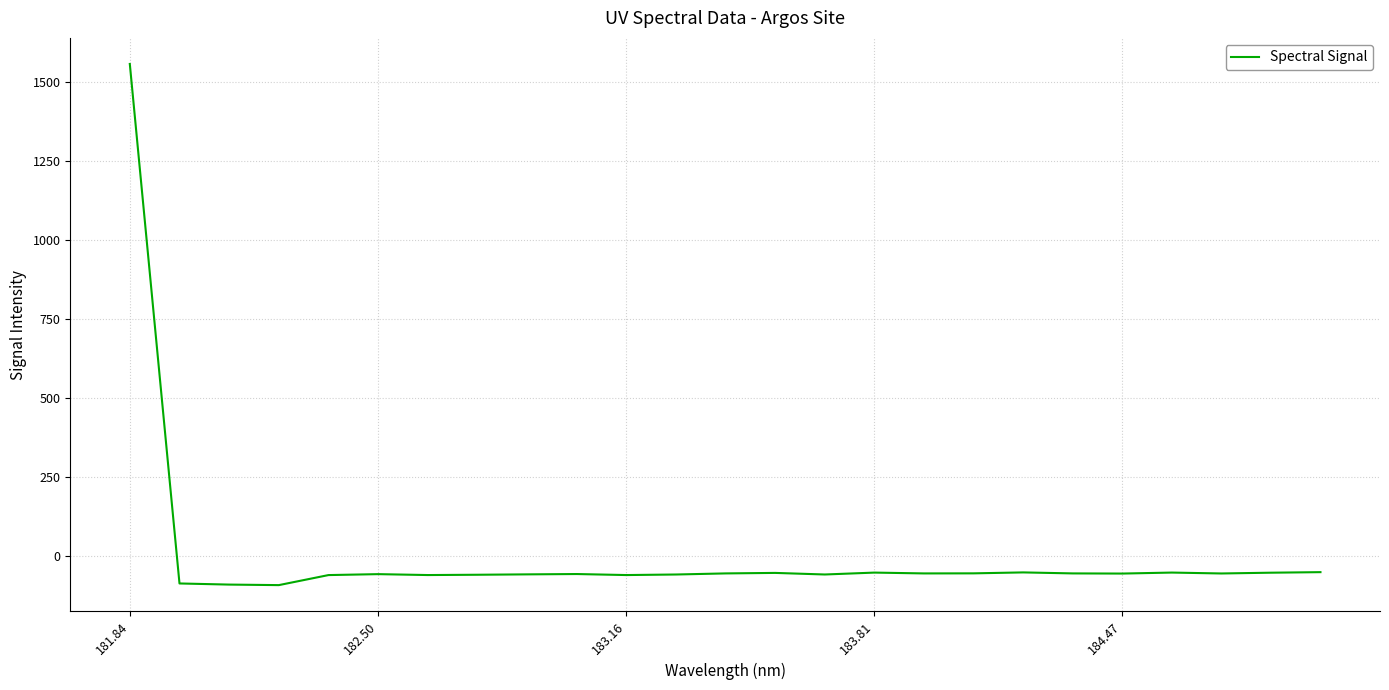

What is the greatest value displayed?

1556.6